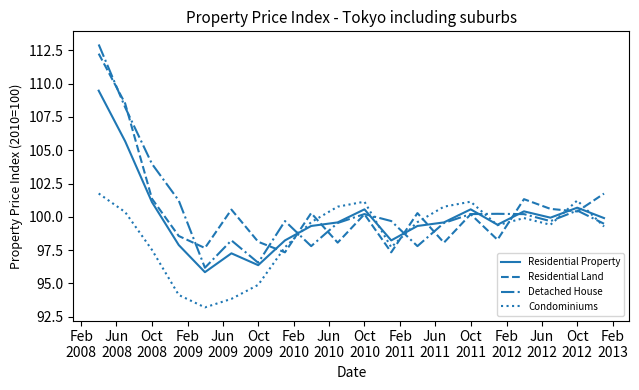

Which series has the widest spread of values?

Detached House